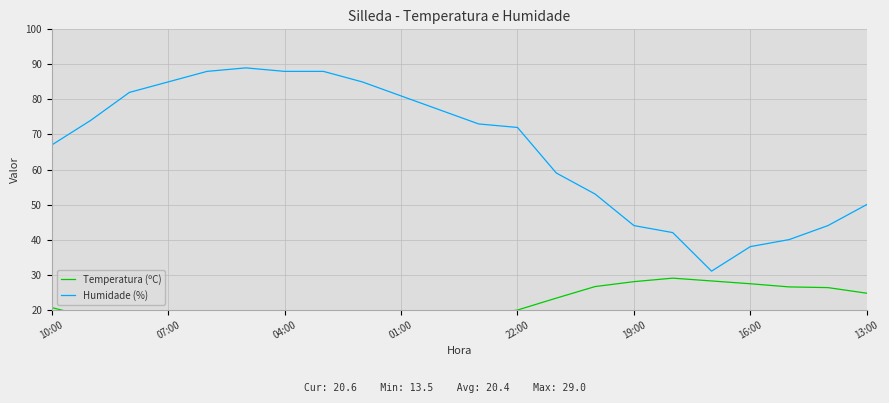

What is the smallest value displayed?

13.5